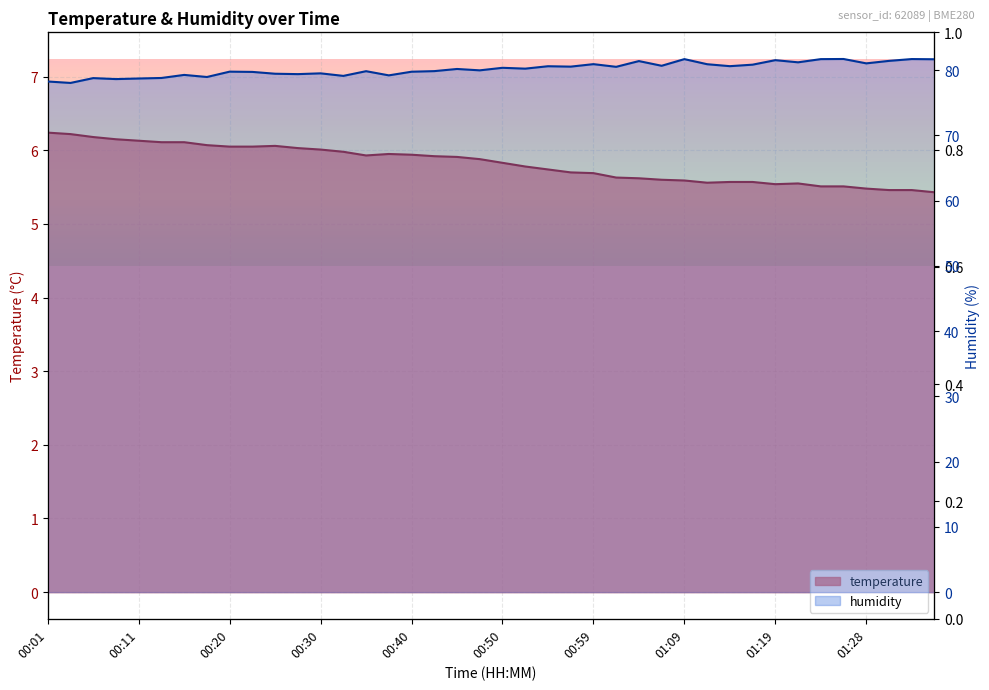

How many interior local valleys does the temperature series have?

3